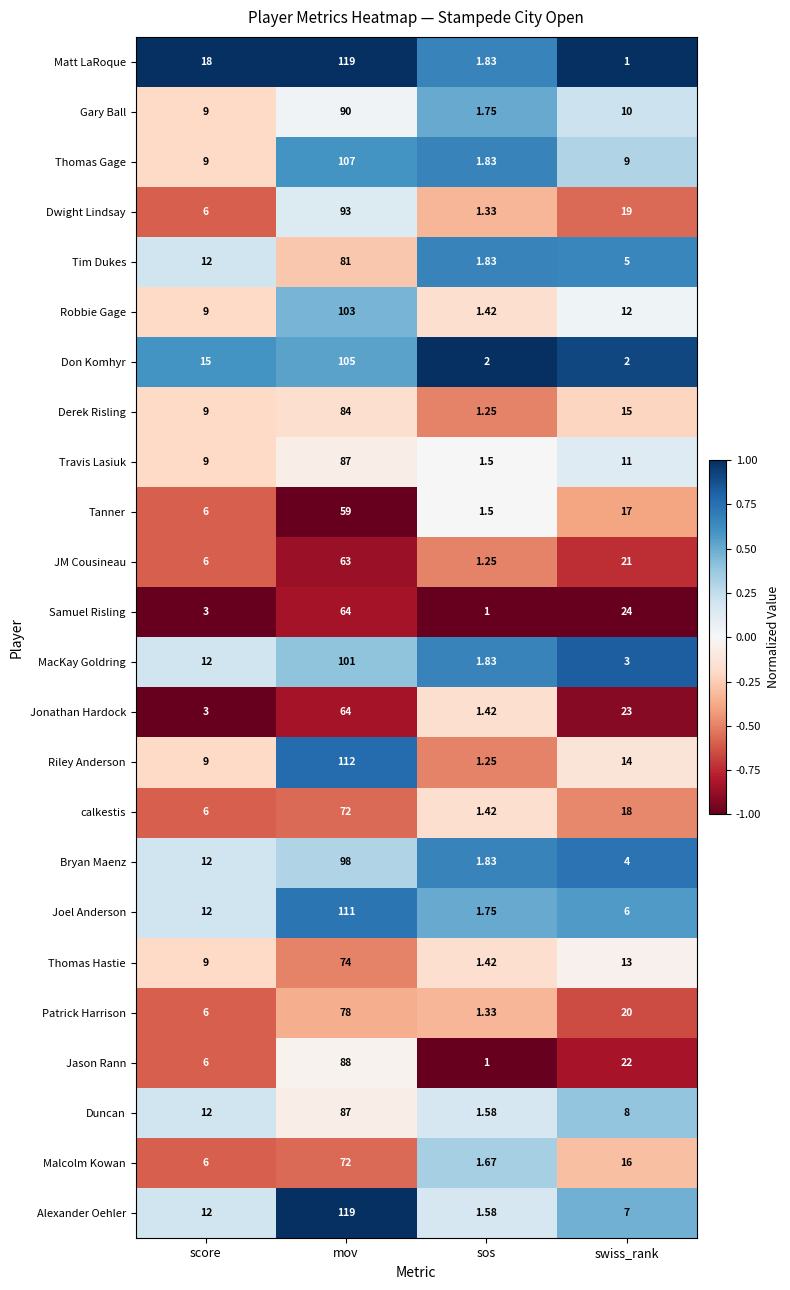

What is the greatest value displayed?

119.0